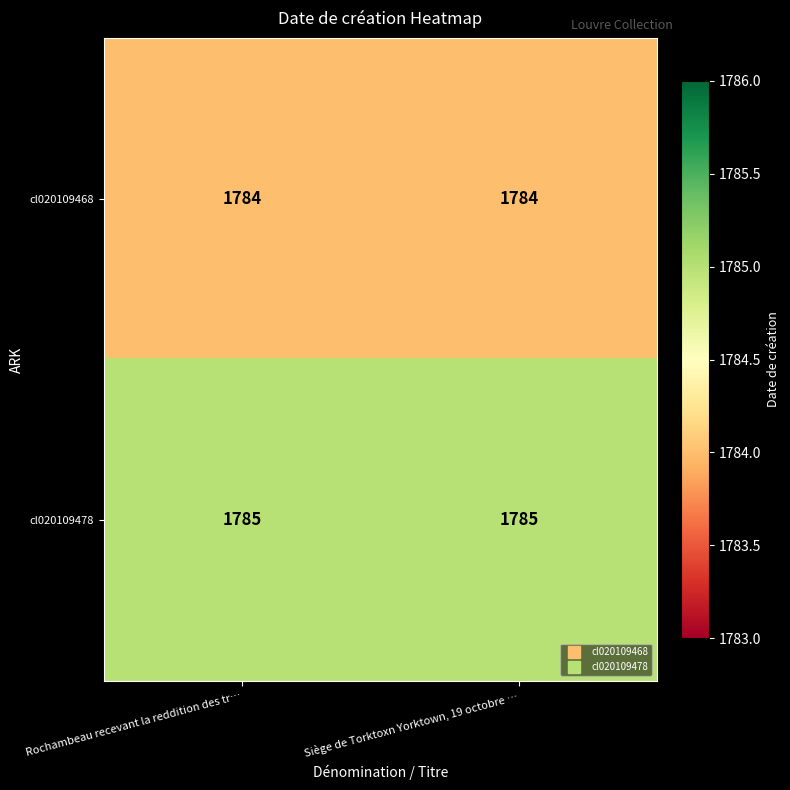

The cl020109478 series shows 3068 at Siège de Torktoxn Yorktown, 19 octobre …. True or false?

False